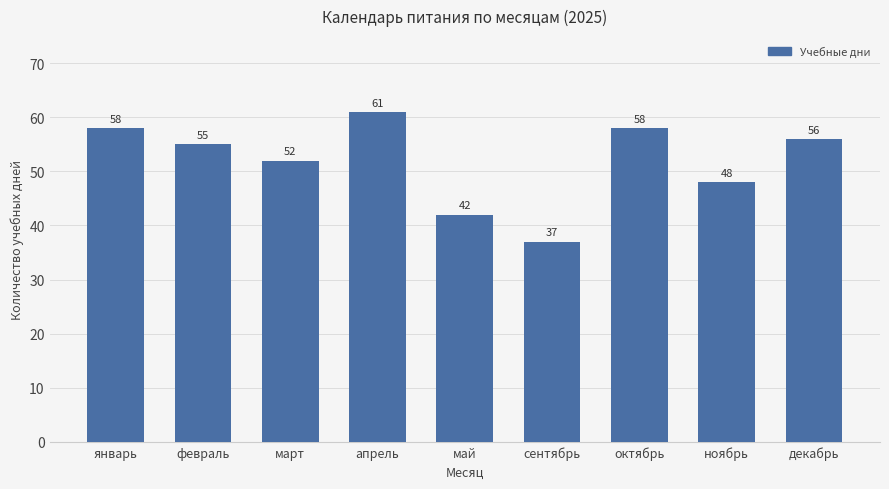

Which has a higher value, апрель or февраль?

апрель